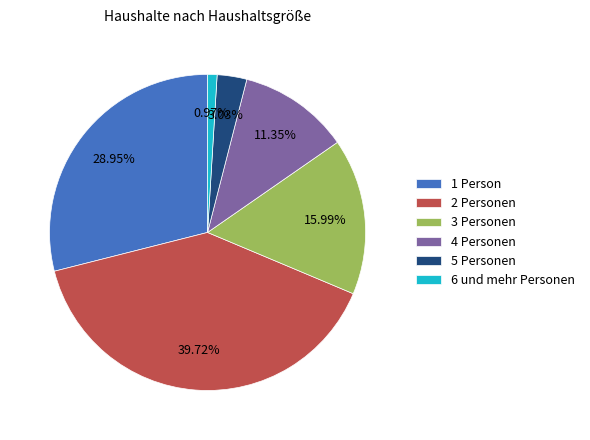

Count the number of slices in the pie.

6